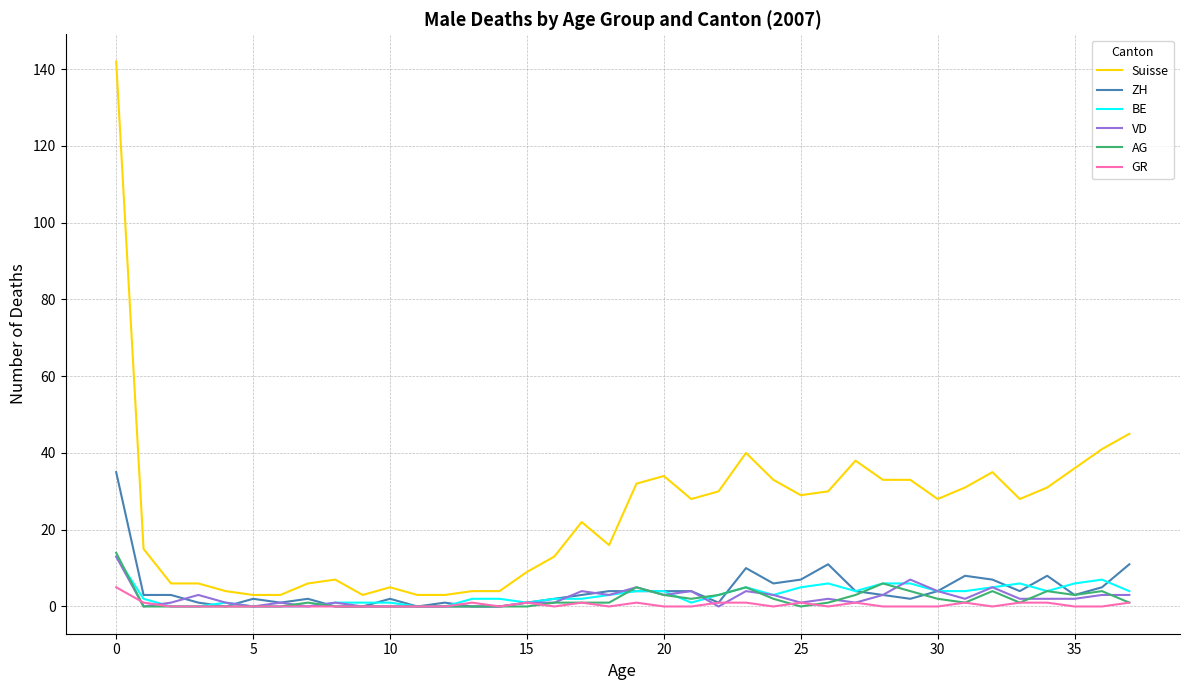

Which series has the widest spread of values?

Suisse